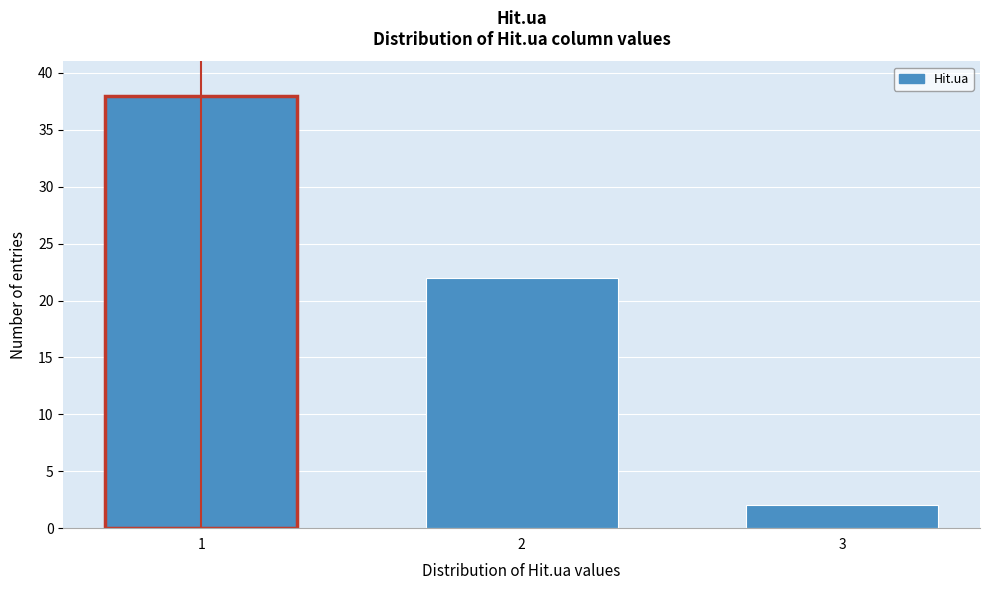

Reading left to right, extract all data points from this chart.

1=38	2=22	3=2